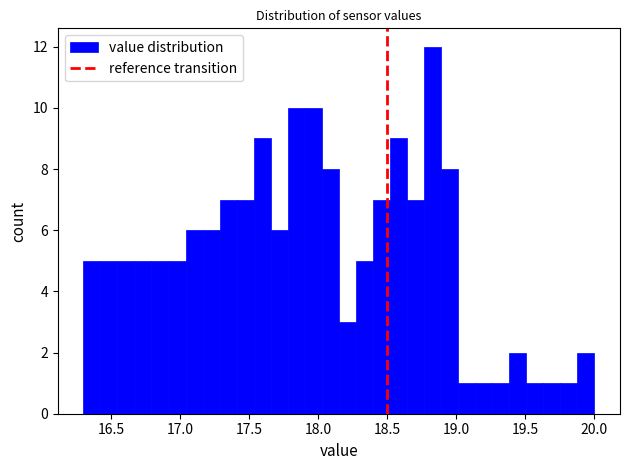

Read against the x-axis, roughly where is the centre of the tallest bar?

18.85